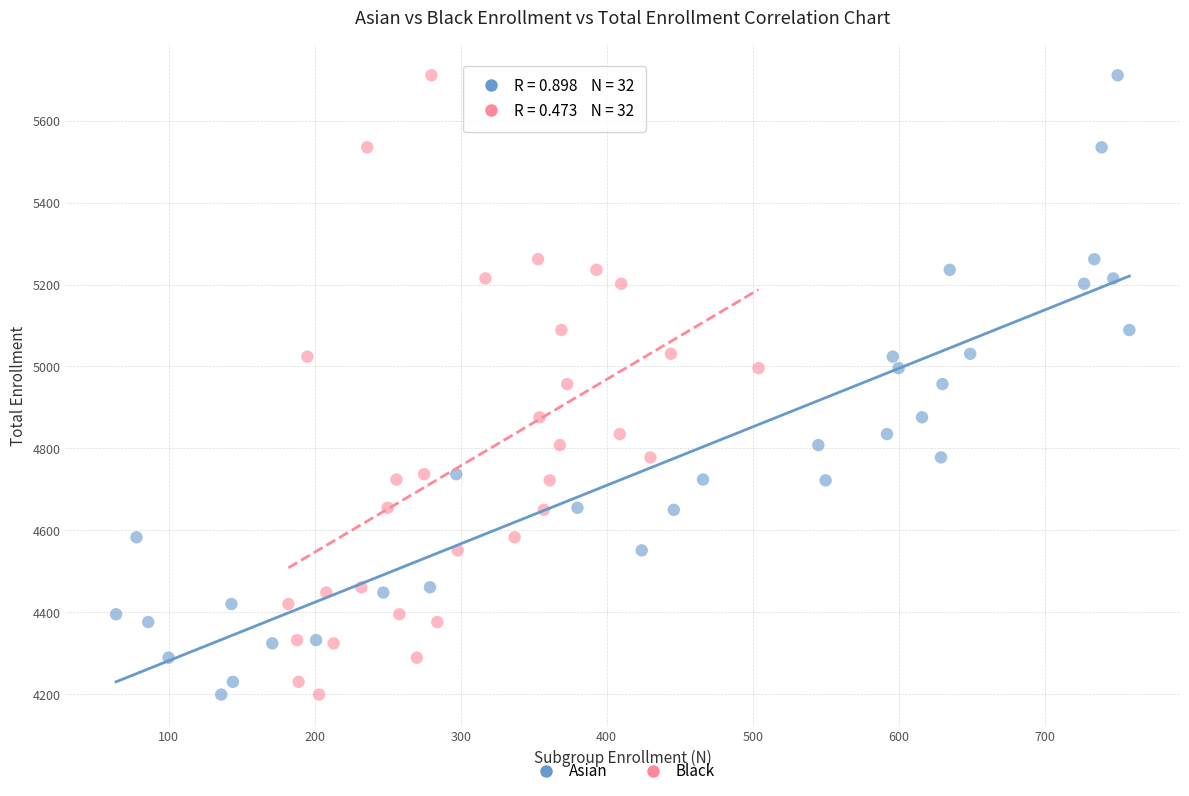

What are all the series names shown in the legend?

Asian, Black